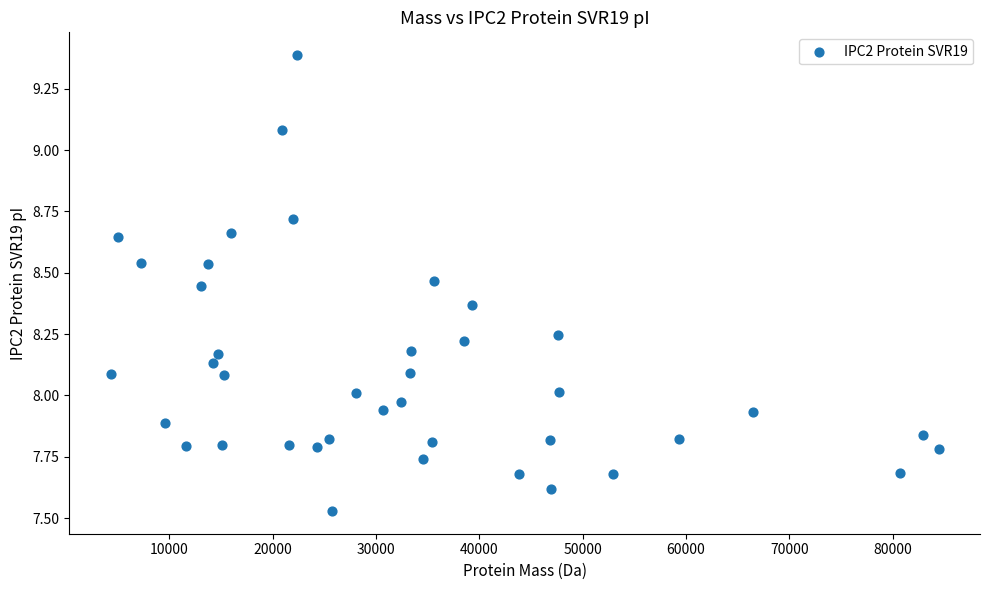

What is the range of Y values (max minus min)?

1.9